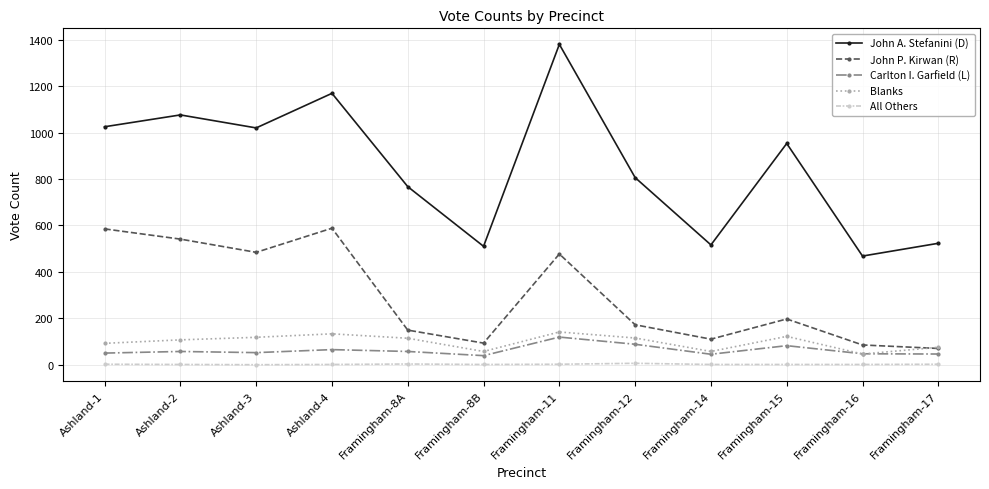

How many lines are shown in the chart?

5